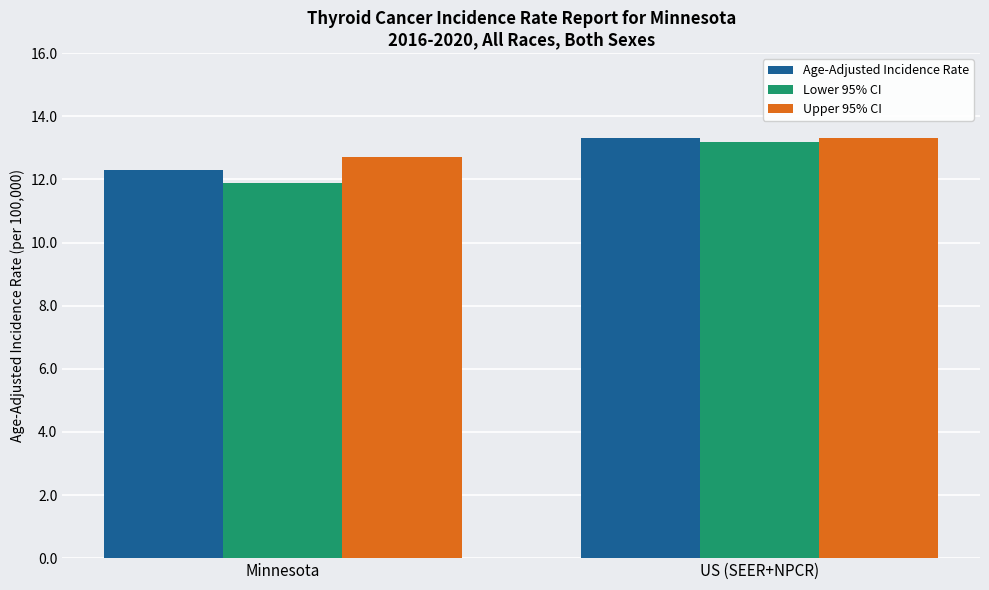

What position from the right is Minnesota?

2